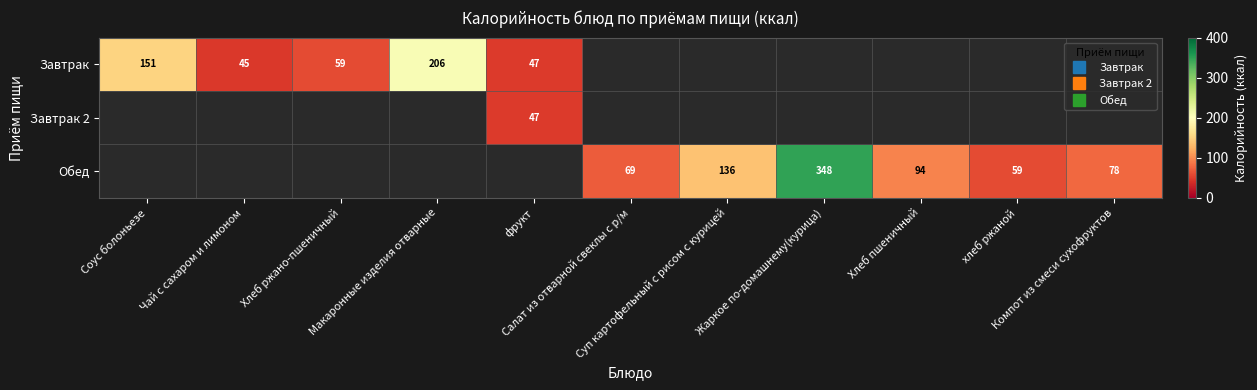

The value of Завтрак at Жаркое по-домашнему(курица) is 0.0. True or false?

True